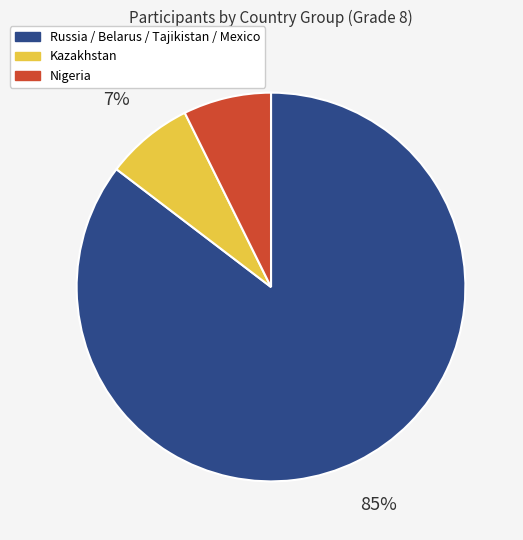

Does any single category account for the majority?

Yes